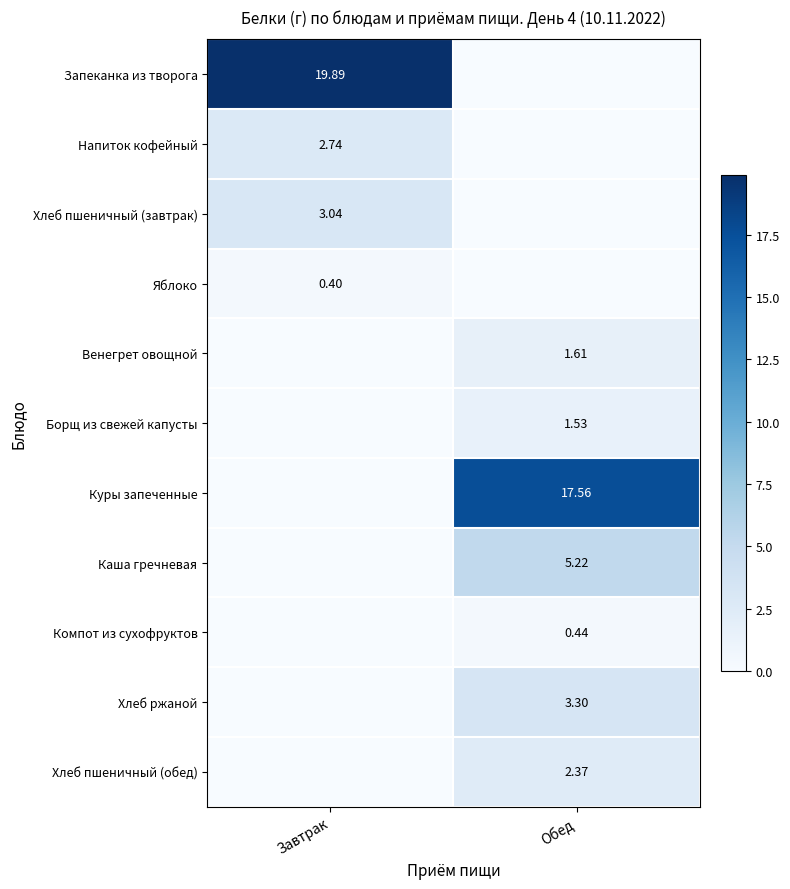

Is it true that Компот из сухофруктов equals 0.4 at Обед?

True